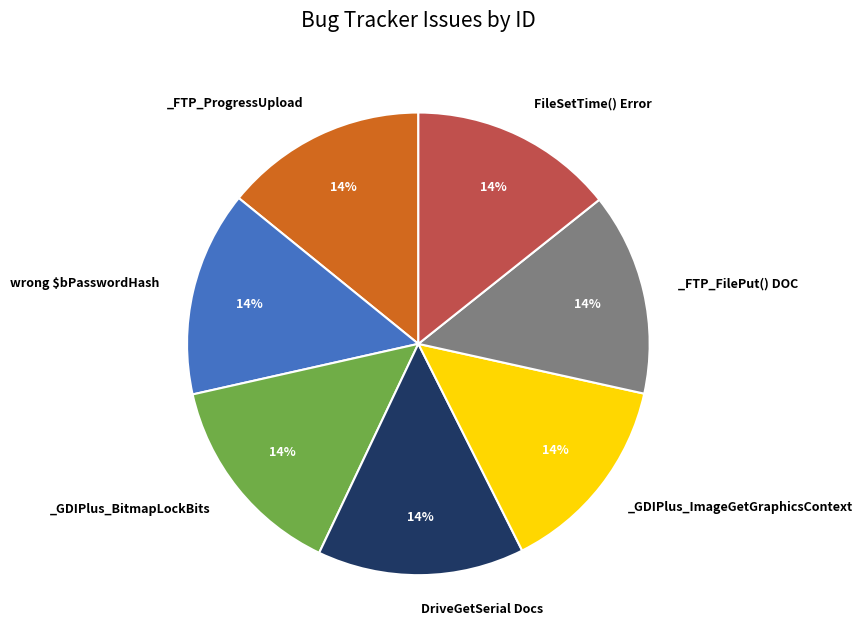

To the nearest percent, what is the average slice percentage?

14%